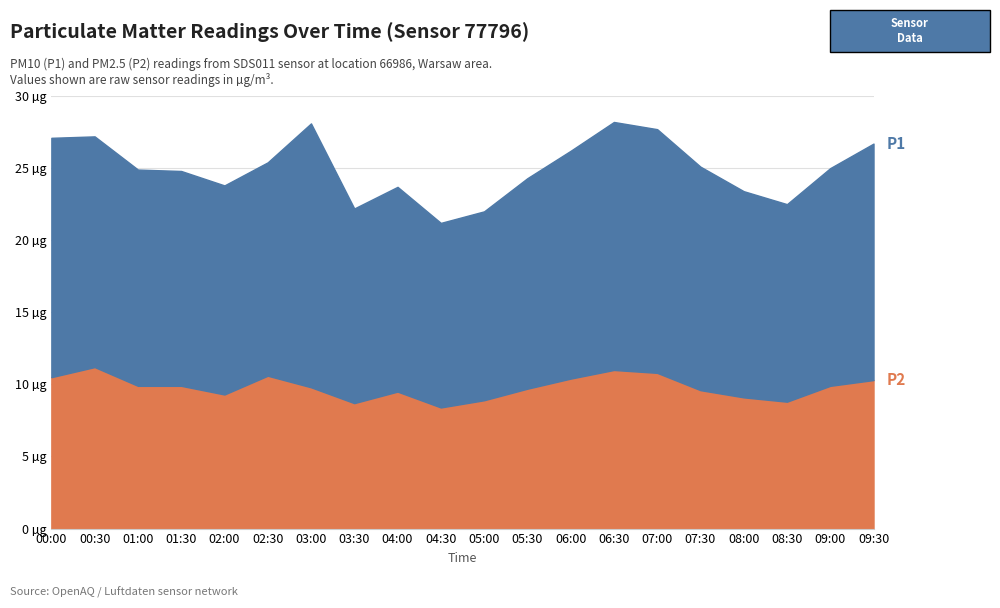

Reading right to left, what are all the values shown in this chart?

P1: 09:30=16.4	09:00=15.1	08:30=13.7	08:00=14.3	07:30=15.5	07:00=16.9	06:30=17.2	06:00=15.8	05:30=14.6	05:00=13.1	04:30=12.8	04:00=14.2	03:30=13.5	03:00=18.3	02:30=14.8	02:00=14.5	01:30=14.9	01:00=15.0	00:30=16.0	00:00=16.6
P2: 09:30=10.3	09:00=9.9	08:30=8.8	08:00=9.1	07:30=9.6	07:00=10.8	06:30=11.0	06:00=10.4	05:30=9.7	05:00=8.9	04:30=8.4	04:00=9.5	03:30=8.7	03:00=9.8	02:30=10.6	02:00=9.3	01:30=9.9	01:00=9.9	00:30=11.2	00:00=10.5